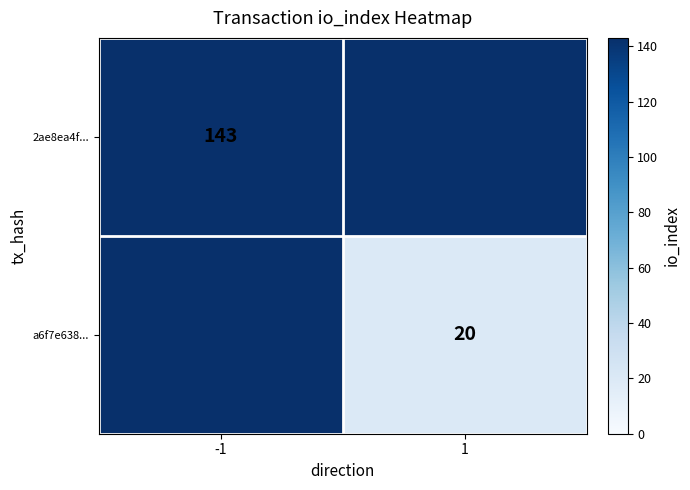

Is it true that 2ae8ea4f... equals 143 at -1?

True